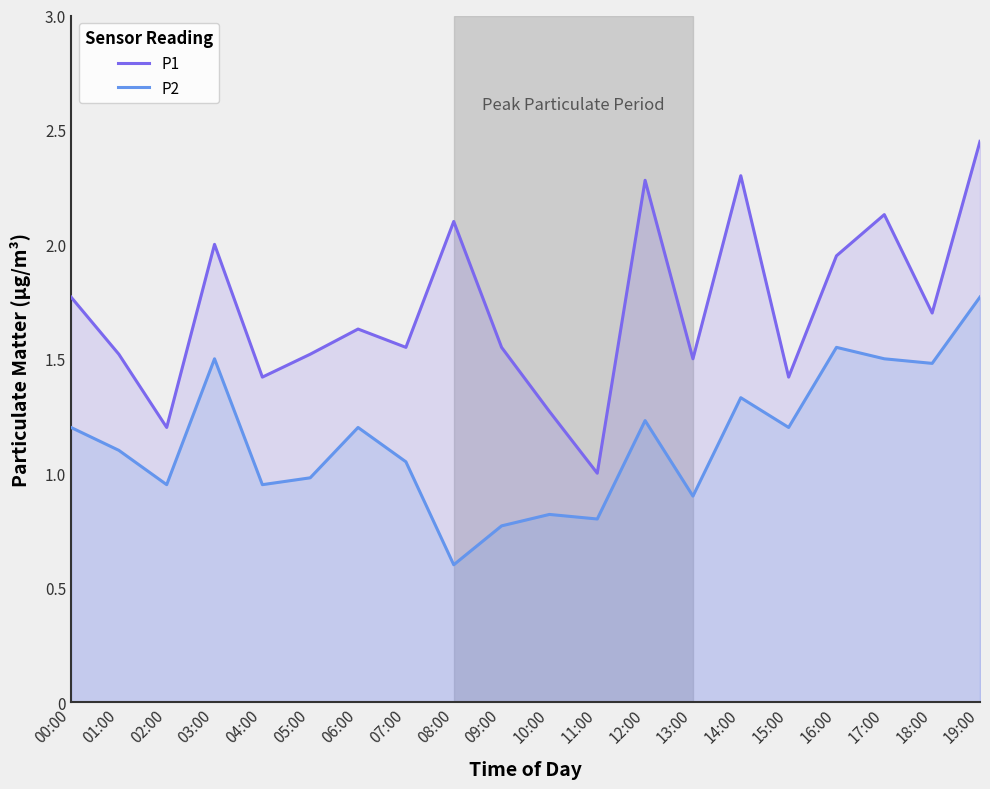

Which series has the largest total across all categories?

P1